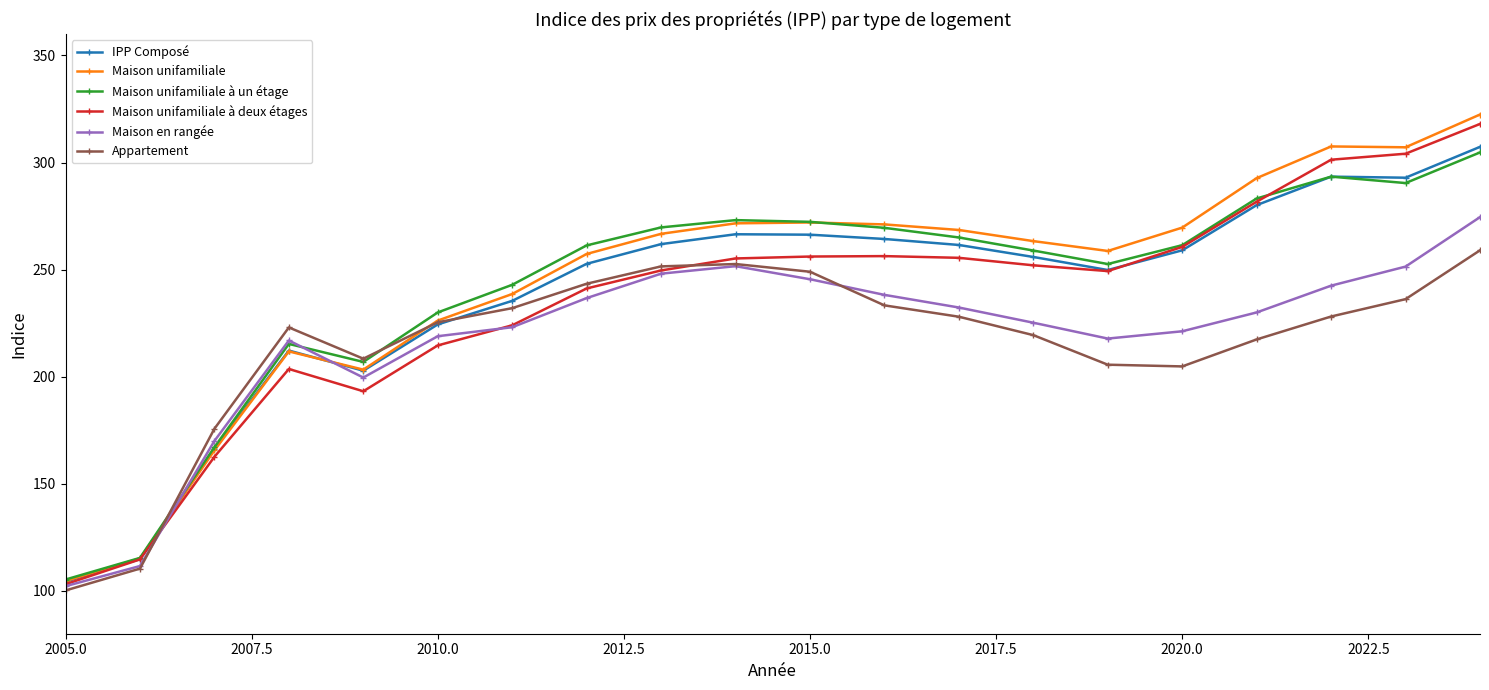

What is the value of the Maison unifamiliale point at the 6th from the left?

226.2